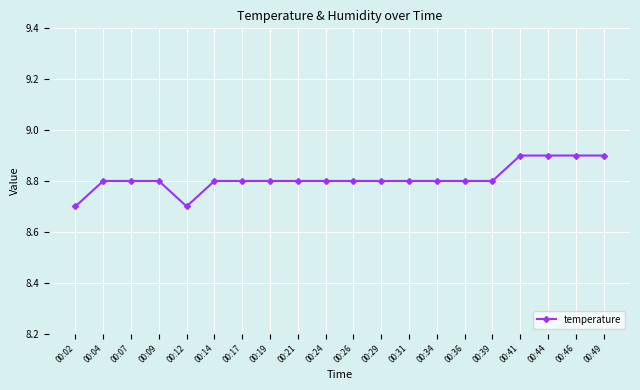

Is this an area chart (filled region under the line)?

No